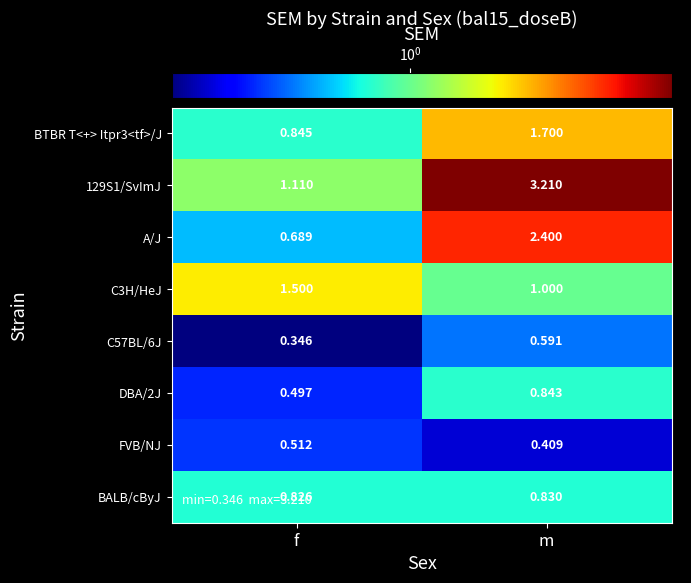

Which series changed the most between f and m?

129S1/SvImJ